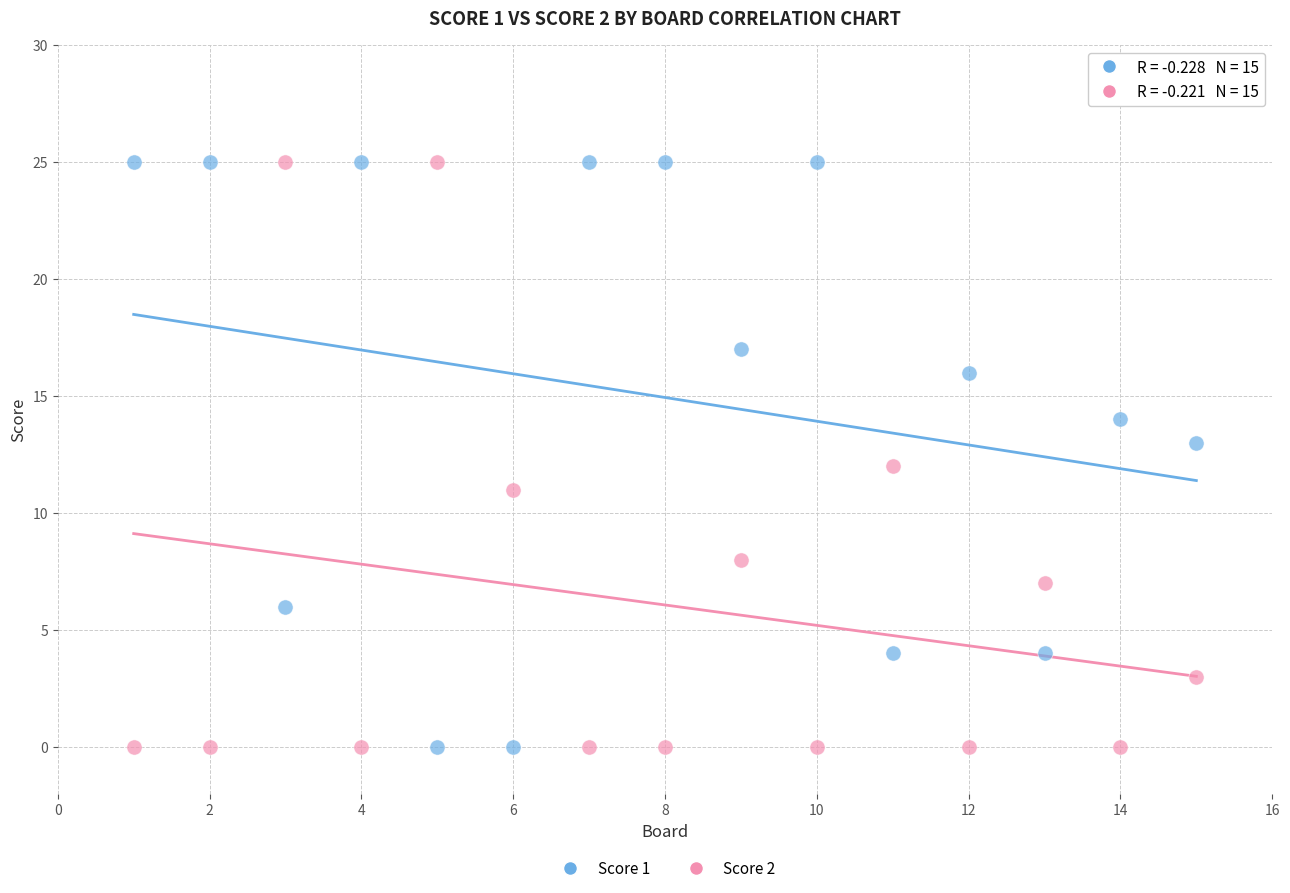

What is the X range (max minus min) for the scatter plot?

14